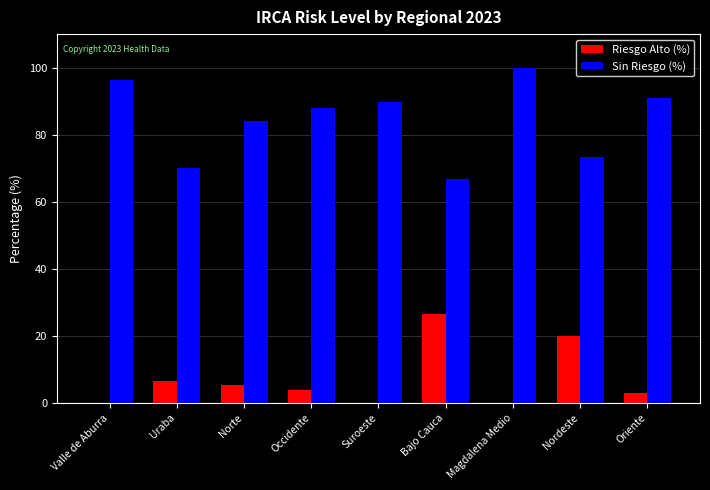

What value does the Riesgo Alto (%) series have at Oriente?

3.0